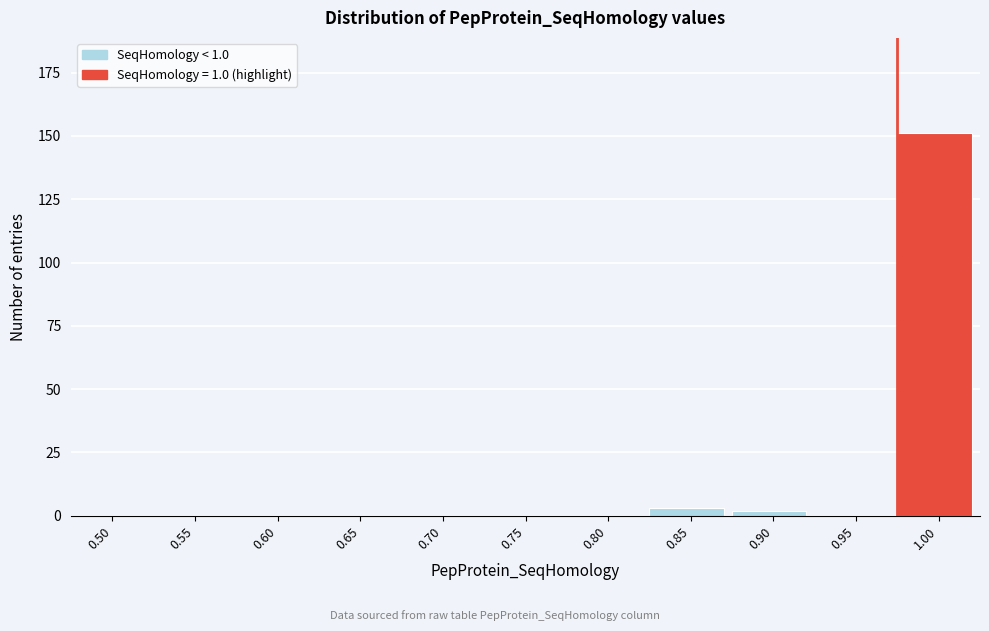

Reading right to left, extract all data points from this chart.

1.00=151	0.95=0	0.90=2	0.85=3	0.80=0	0.75=0	0.70=0	0.65=0	0.60=0	0.55=0	0.50=0